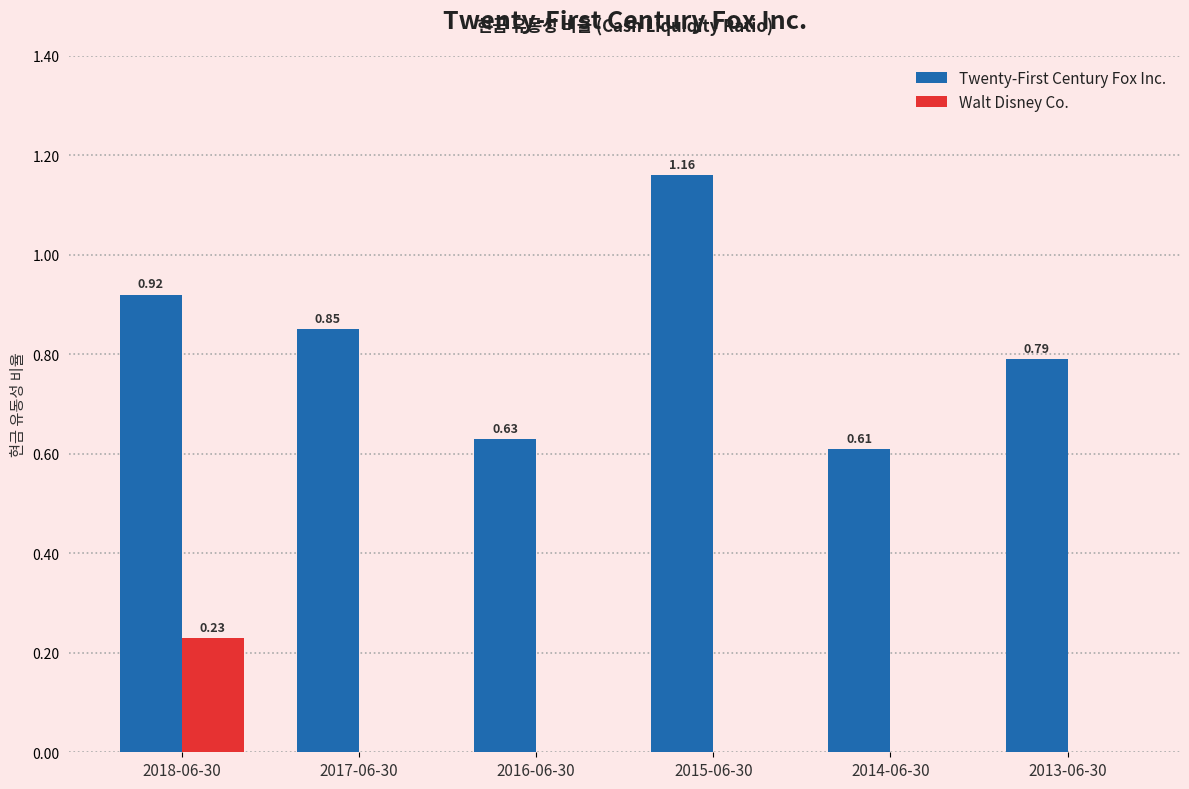

At which category is the sum across all series the highest?

2015-06-30